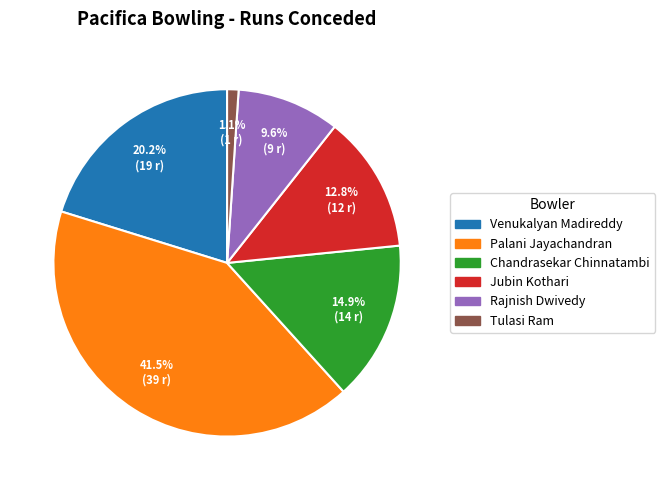

To the nearest percent, what portion does Venukalyan Madireddy represent?

20%